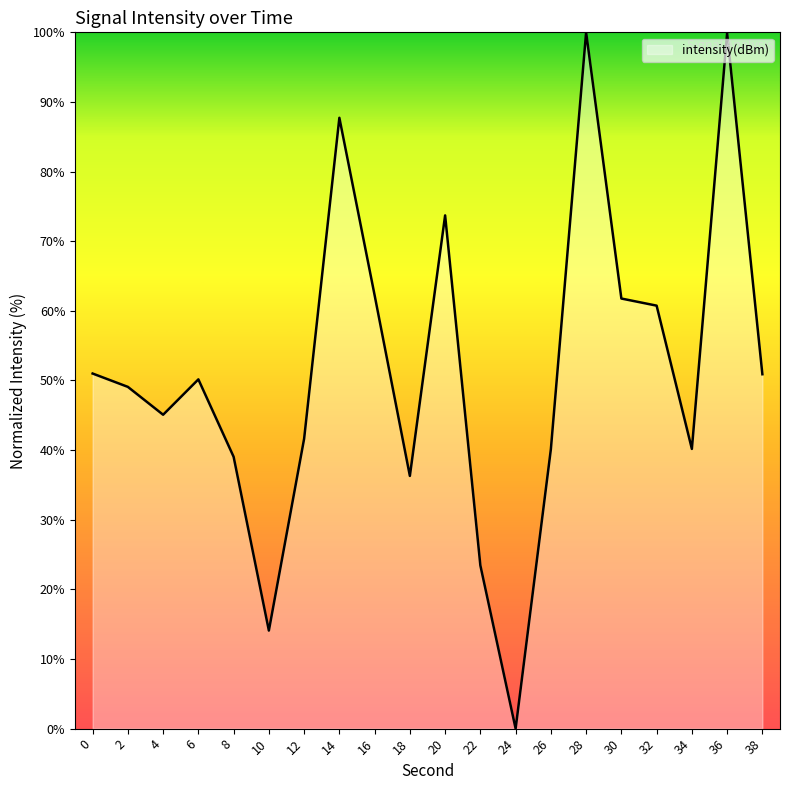

How many distinct data groups are displayed?

1